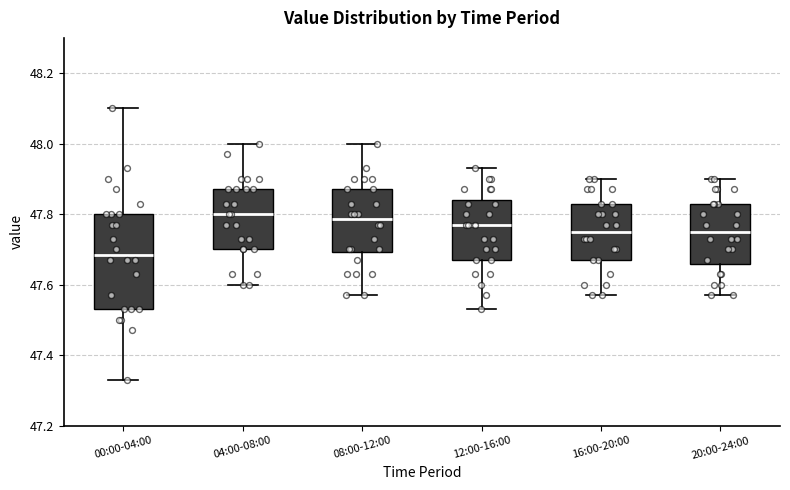

Where is the upper edge of the box for 08:00-12:00 on the y-axis? The values are not printed on the chart, so give them approximately, as read against the axis.

47.88